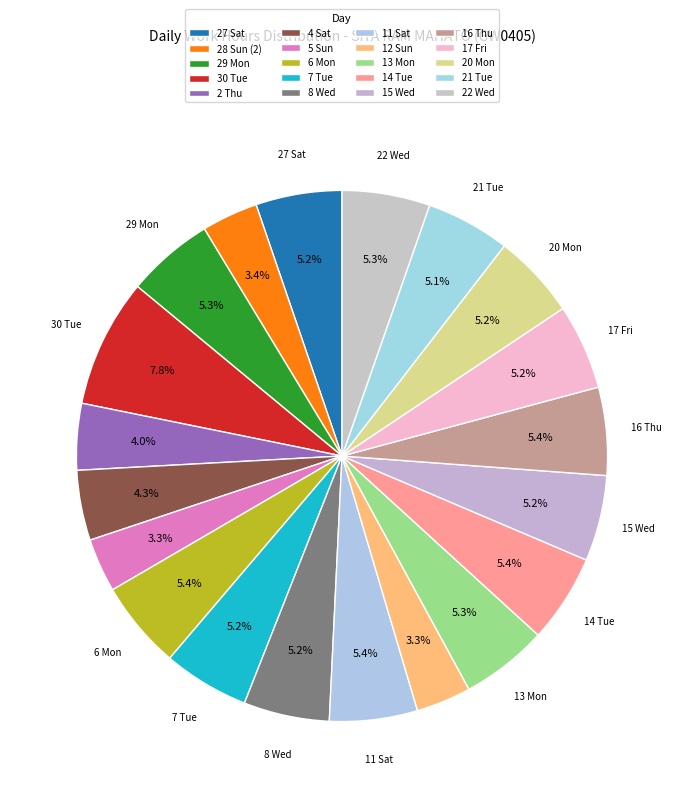

How many segments does this pie chart have?

20